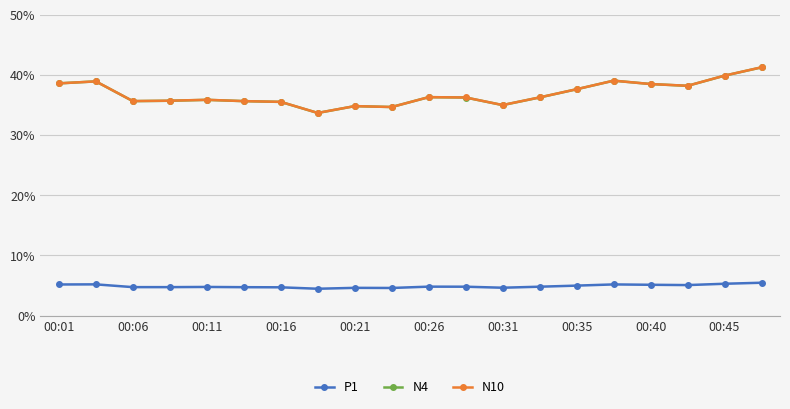

What is the maximum value shown in the chart?

41.3